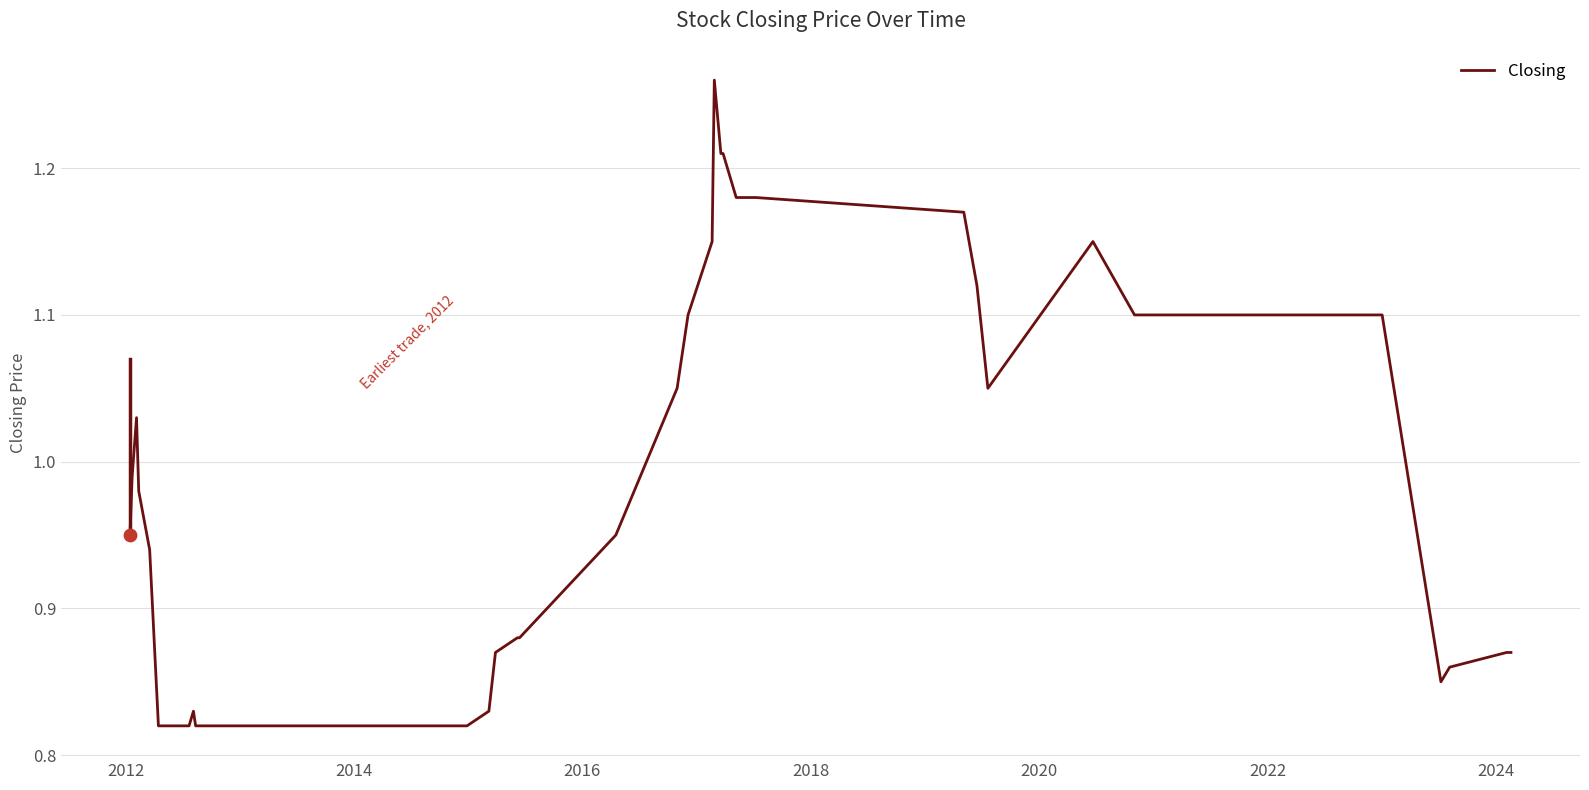

What is the difference between the maximum and minimum values?

0.4